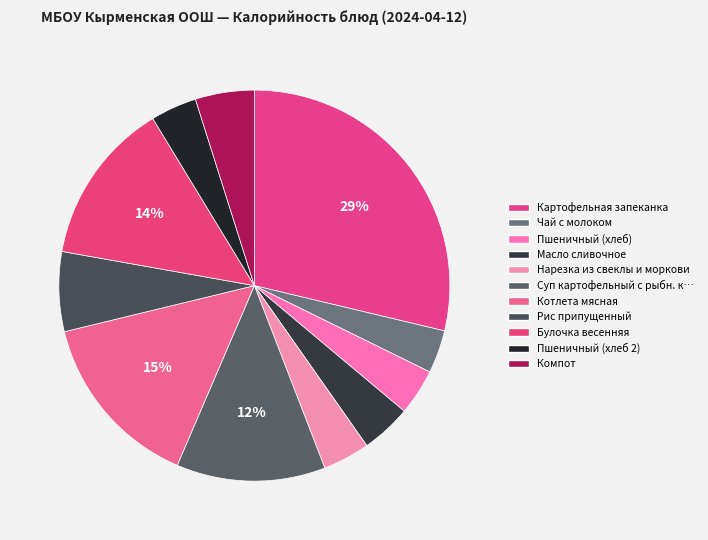

Which slice is the smallest?

Чай с молоком